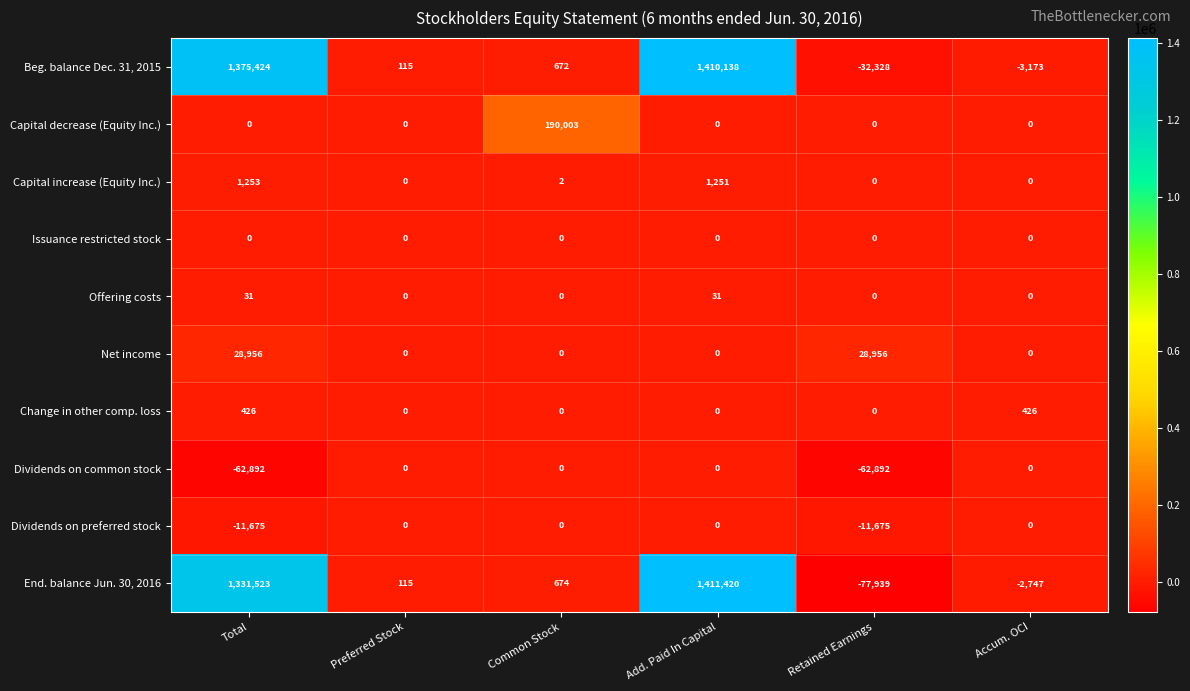

Which series changed the most between Add. Paid In Capital and Retained Earnings?

End. balance Jun. 30, 2016